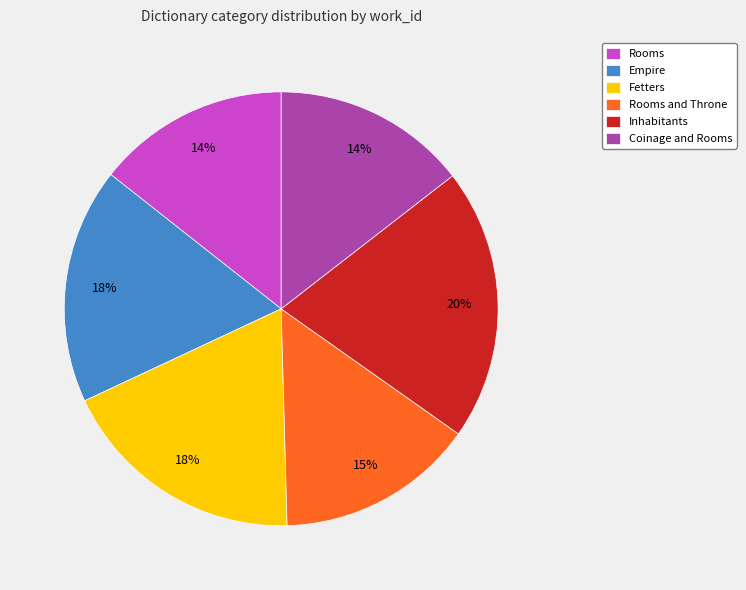

The Rooms slice represents 4% of the pie. True or false?

False